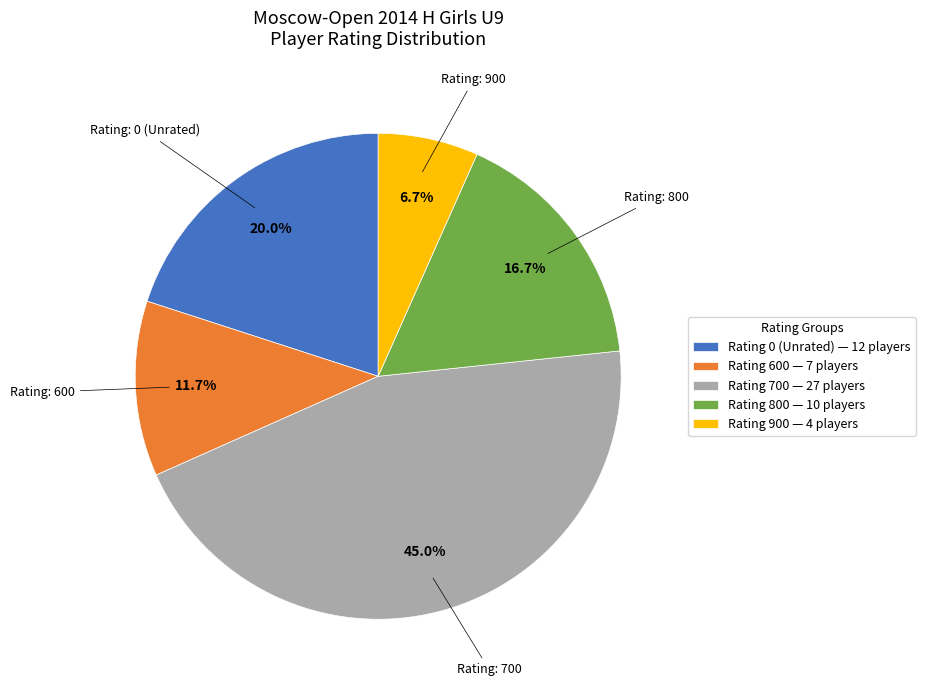

What is the smallest slice in the pie chart?

Rating 900 — 4 players